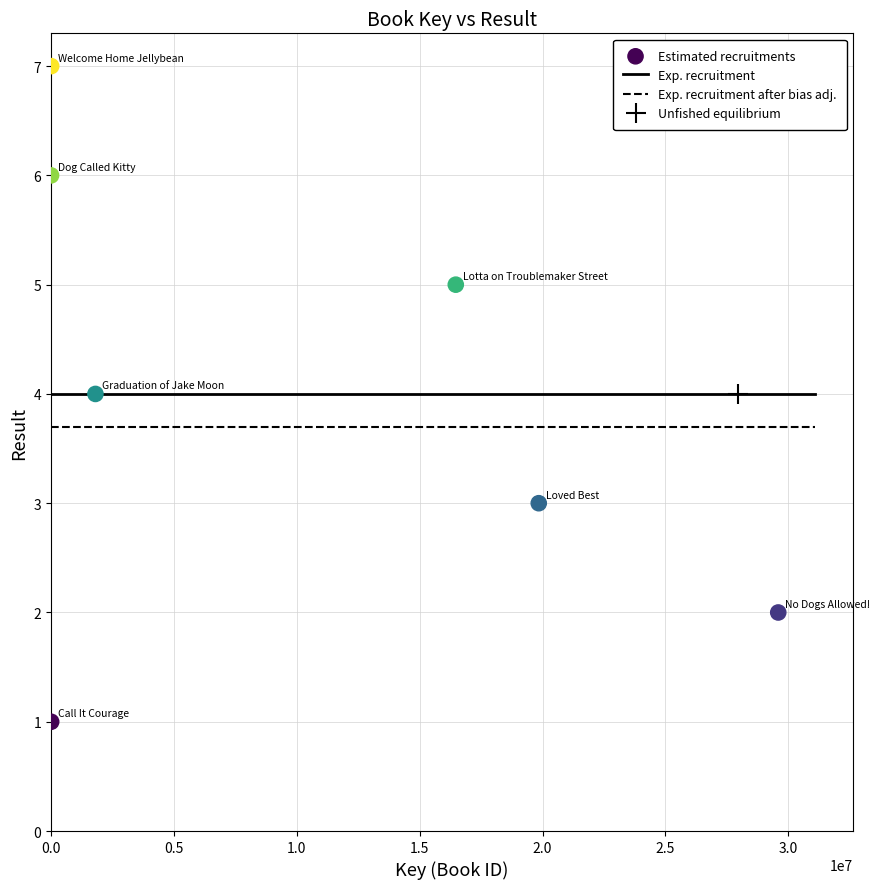

What is the average Y value?

4